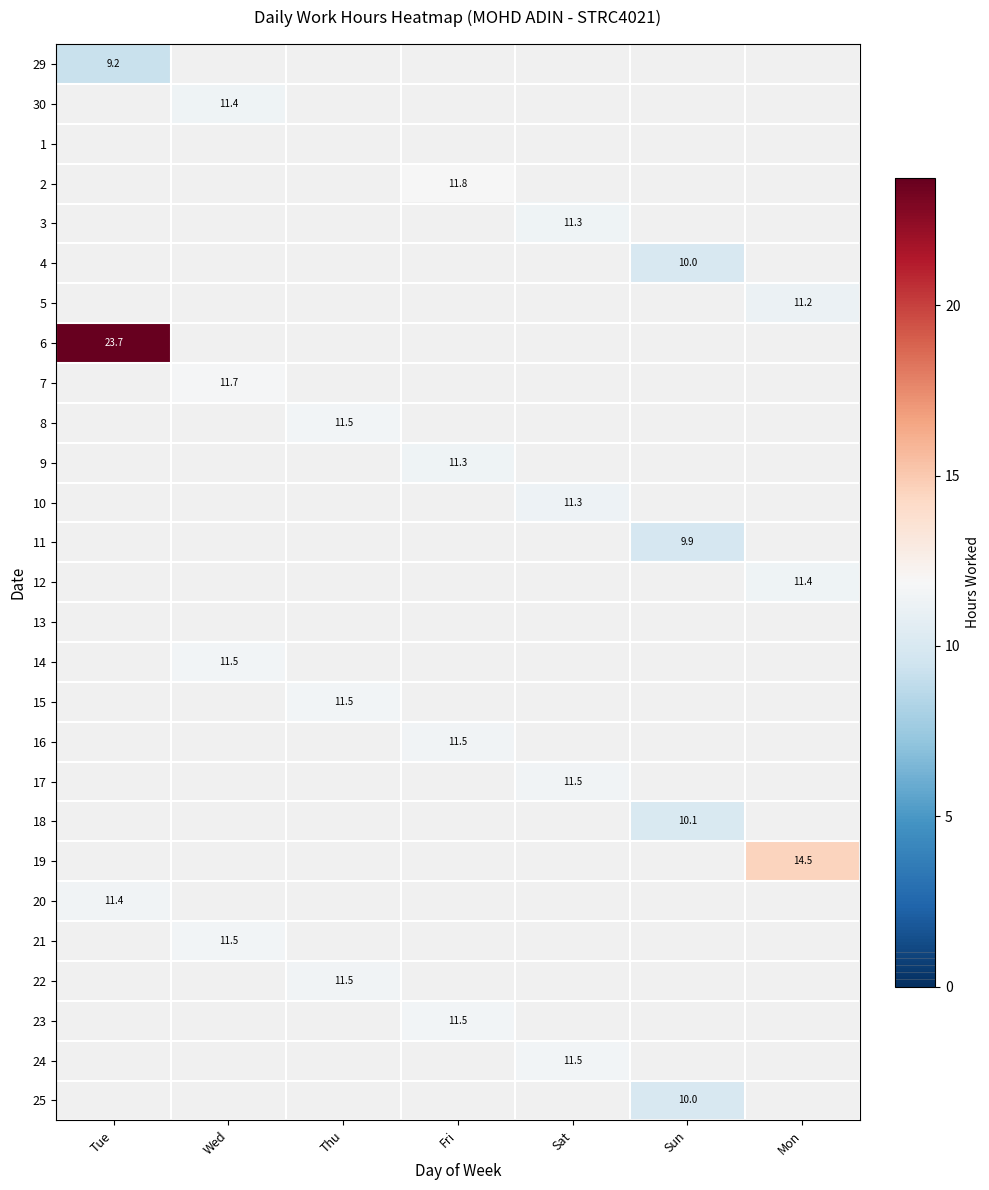

Is the value of 20 at Tue greater than the value of 24 at Sat?

No